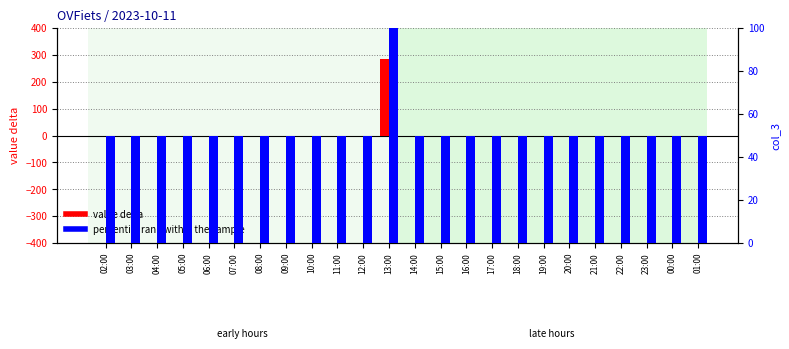

How many bars are there in each group?

2